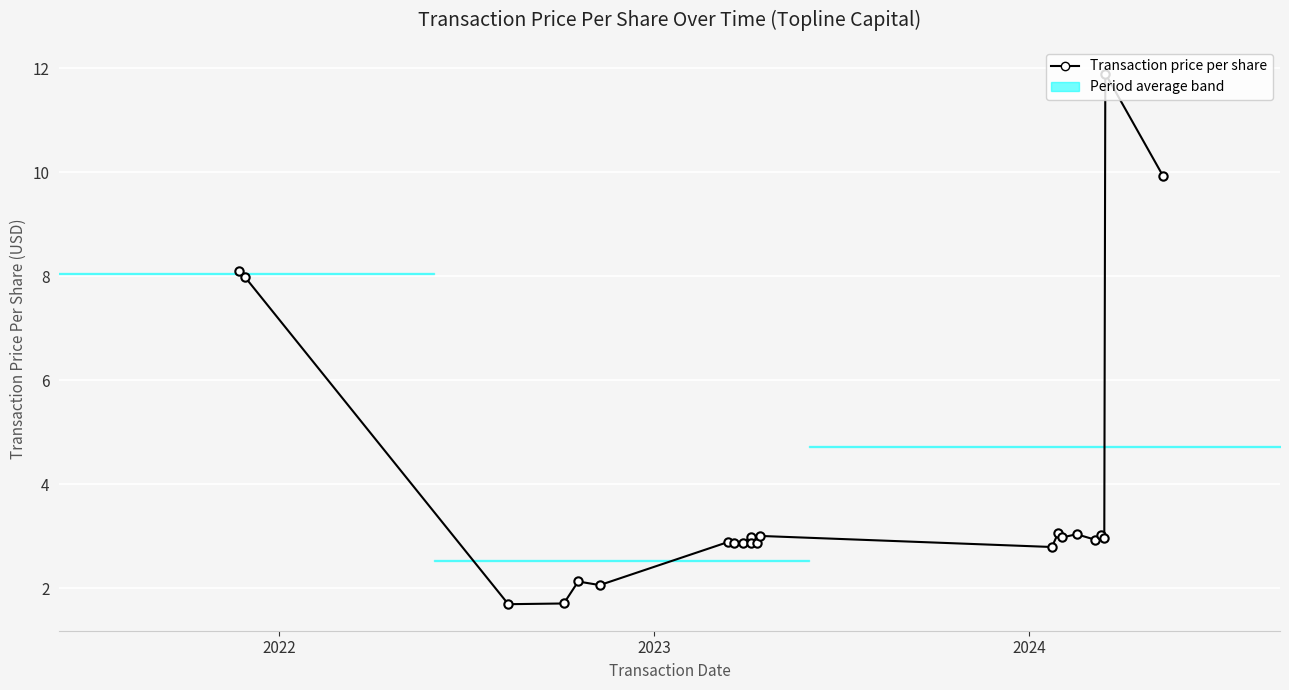

How many categories are shown in the chart?

22